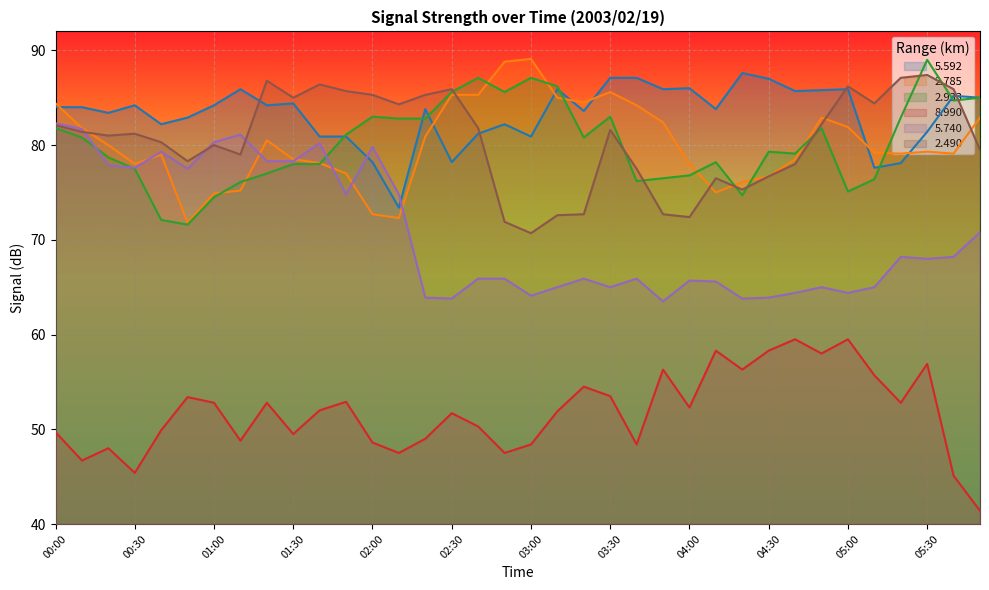

True or false:   5.592 and   2.785 intersect in this chart.

True